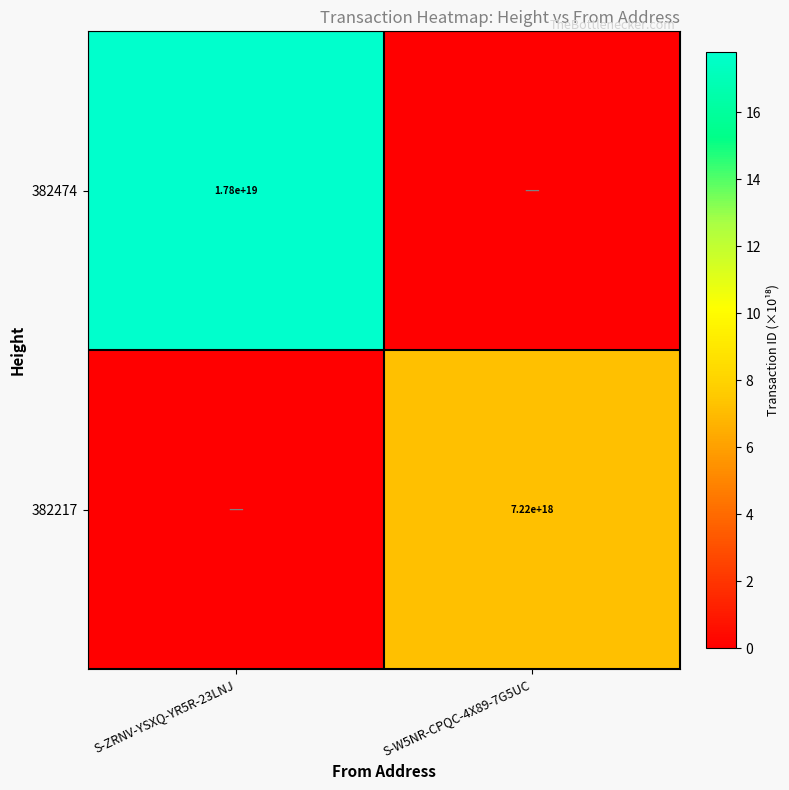

The 382217 series shows 7220000000000000000 at S-W5NR-CPQC-4X89-7G5UC. True or false?

True